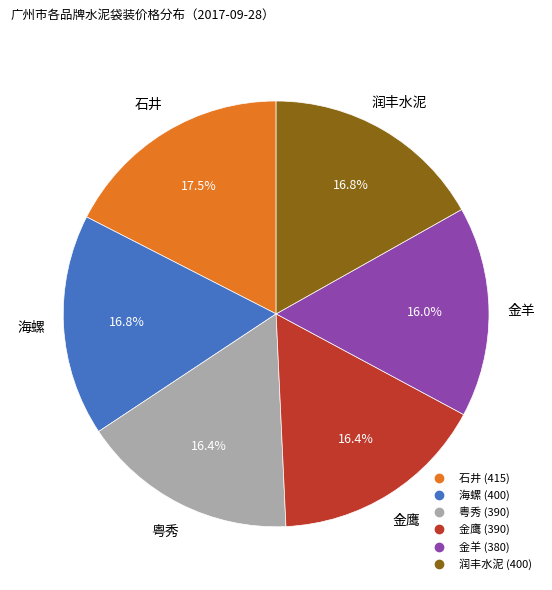

What percentage do 石井 and 粤秀 together represent?

33.9%